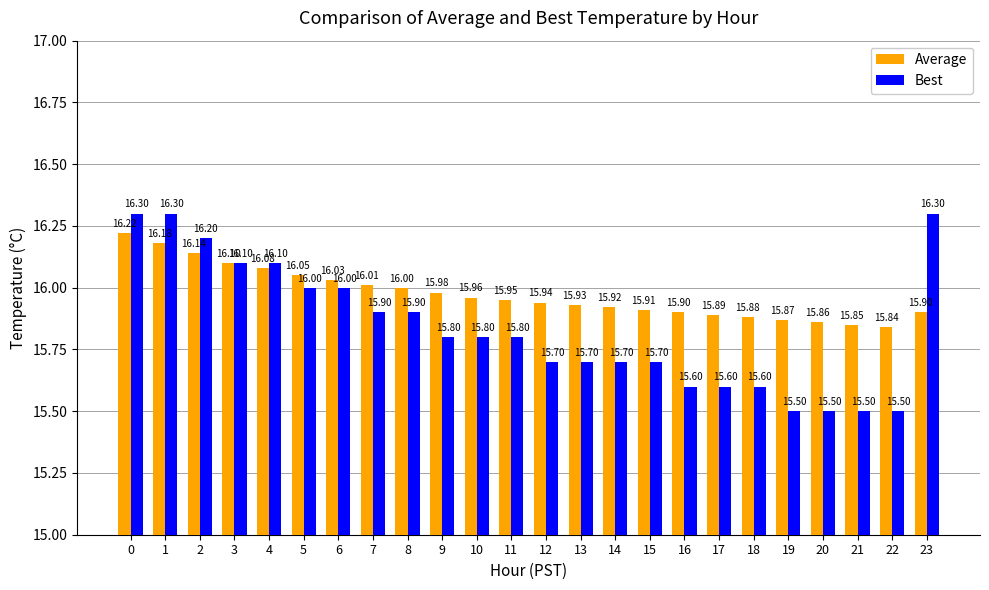

Count the Best values in the range 15 to 16.

18